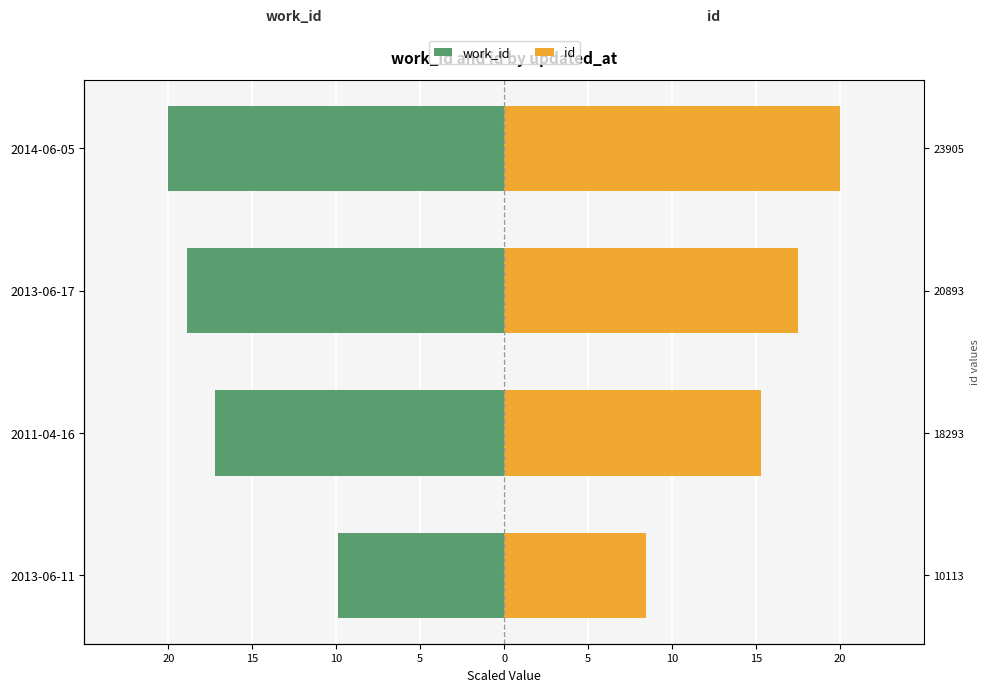

What is the spread (max minus min) of values at 5?

40.0